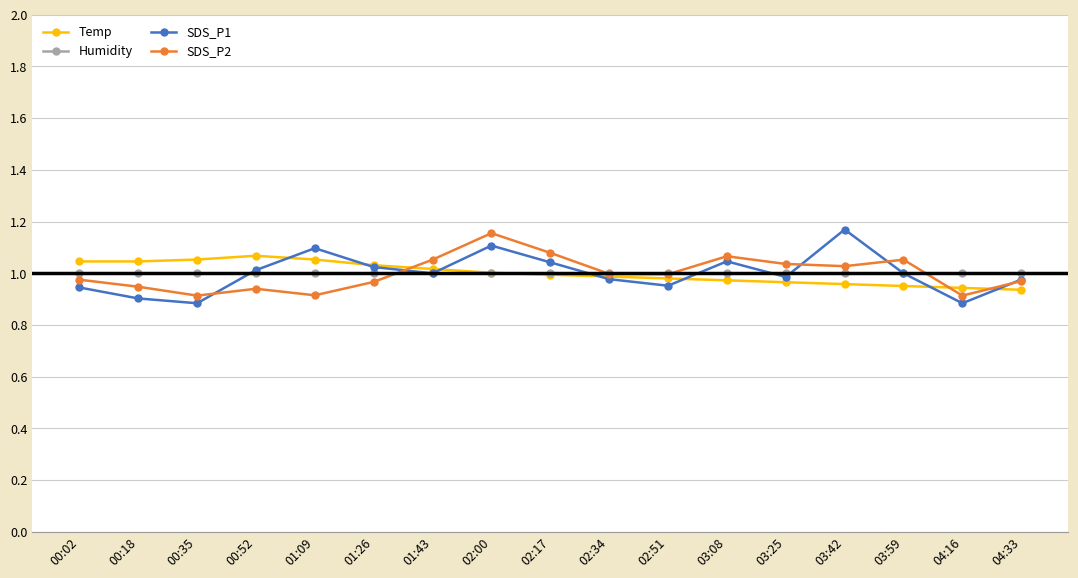

True or false: SDS_P1 has more than 1 interior local peaks.

True